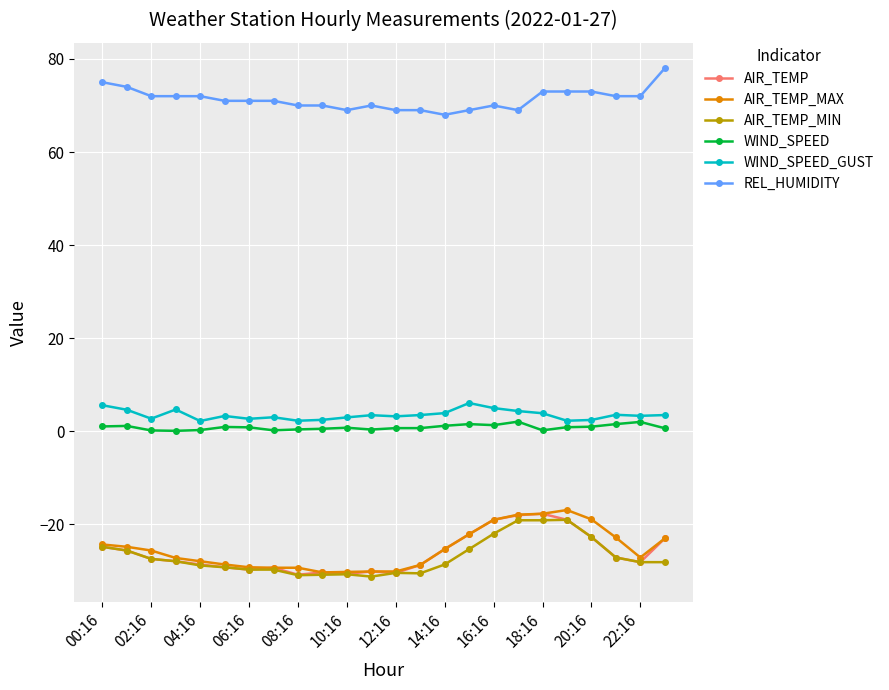

Which series has the largest total across all categories?

REL_HUMIDITY